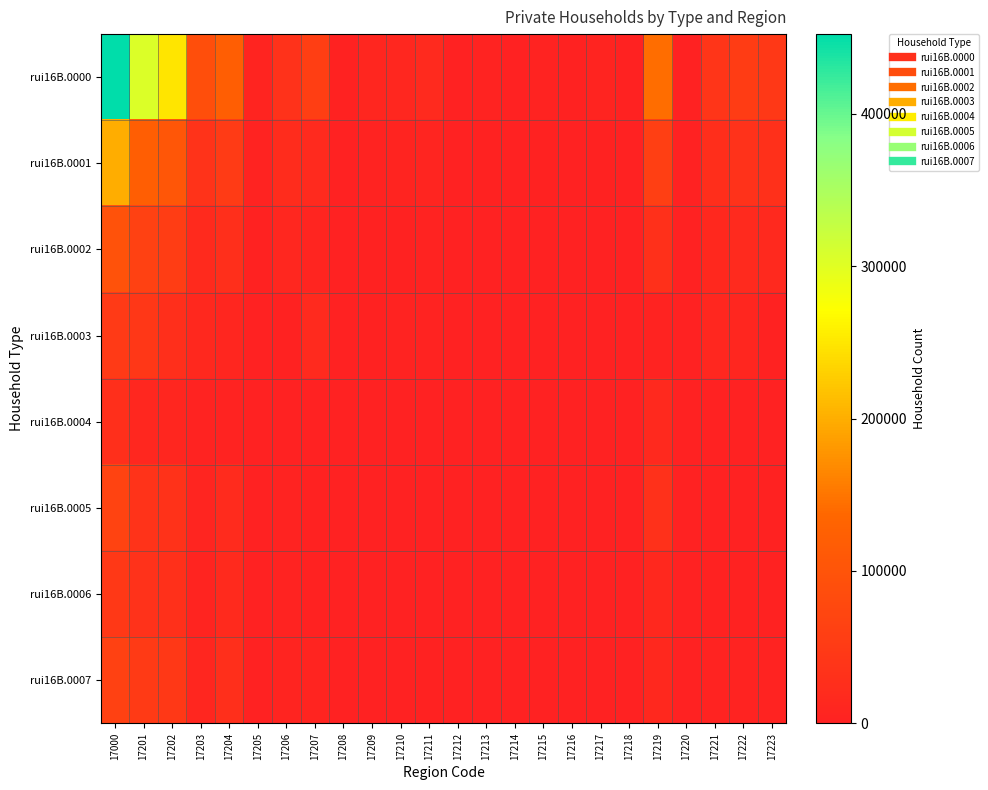

Reading left to right, extract all data points from this chart.

rui16B.0000: 17000=452355	17201=305214	17202=248310	17203=89796	17204=120665	17205=5578	17206=32271	17207=56904	17208=2925	17209=9607	17210=11144	17211=16087	17212=933	17213=4255	17214=1075	17215=3569	17216=1850	17217=5459	17218=3115	17219=142523	17220=1503	17221=39702	17222=53993	17223=45787
rui16B.0001: 17000=199185	17201=120423	17202=104625	17203=36697	17204=52926	17205=4278	17206=21672	17207=16302	17208=1275	17209=3818	17210=5462	17211=7634	17212=471	17213=2053	17214=525	17215=2100	17216=1225	17217=3421	17218=1450	17219=58320	17220=980	17221=24851	17222=32123	17223=28950
rui16B.0002: 17000=95600	17201=62400	17202=55200	17203=18500	17204=28000	17205=2100	17206=11200	17207=8500	17208=650	17209=2000	17210=2800	17211=3900	17212=240	17213=1050	17214=270	17215=1100	17216=620	17217=1750	17218=720	17219=29000	17220=500	17221=12500	17222=16200	17223=14500
rui16B.0003: 17000=48757	17201=43542	17202=27155	17203=12749	17204=10513	17205=859	17206=3034	17207=16387	17208=1042	17209=2961	17210=3672	17211=4737	17212=195	17213=1018	17214=375	17215=1263	17216=321	17217=803	17218=113	17219=5101	17220=1	17221=11492	17222=10307	17223=3085
rui16B.0004: 17000=26774	17201=11078	17202=10503	17203=3988	17204=5122	17205=100	17206=1293	17207=575	17208=15	17209=72	17210=55	17211=140	17212=15	17213=36	17214=8	17215=21	17216=103	17217=110	17218=475	17219=15219	17220=2	17221=317	17222=376	17223=909
rui16B.0005: 17000=67920	17201=36338	17202=34075	17203=8489	17204=21106	17205=361	17206=4119	17207=2263	17208=60	17209=282	17210=236	17211=618	17212=39	17213=164	17214=52	17215=139	17216=311	17217=362	17218=649	17219=30928	17220=5	17221=1408	17222=1398	17223=2854
rui16B.0006: 17000=45180	17201=31976	17202=29314	17203=5634	17204=19222	17205=401	17206=4057	17207=2662	17208=61	17209=317	17210=395	17211=845	17212=45	17213=190	17214=35	17215=163	17216=183	17217=428	17218=379	17219=12825	17220=0	17221=1909	17222=1917	17223=3081
rui16B.0007: 17000=63512	17201=50423	17202=44320	17203=10556	17204=27320	17205=873	17206=5571	17207=6103	17208=199	17209=776	17210=1085	17211=2140	17212=91	17213=452	17214=64	17215=338	17216=236	17217=722	17218=444	17219=12643	17220=2	17221=4586	17222=4524	17223=4875